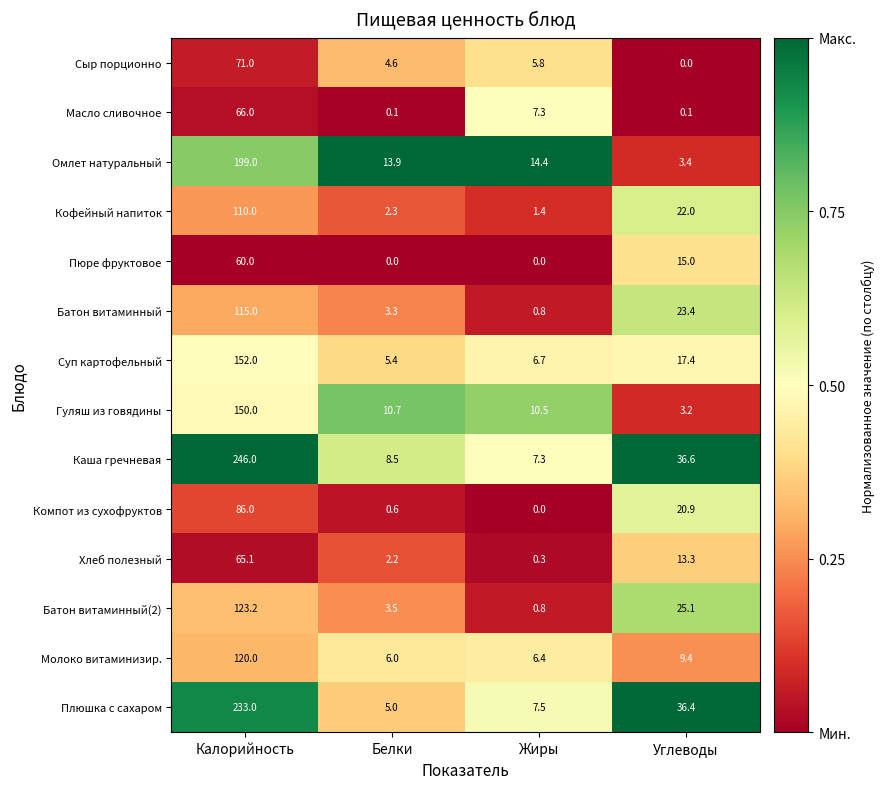

At which category is the sum across all series the highest?

Калорийность